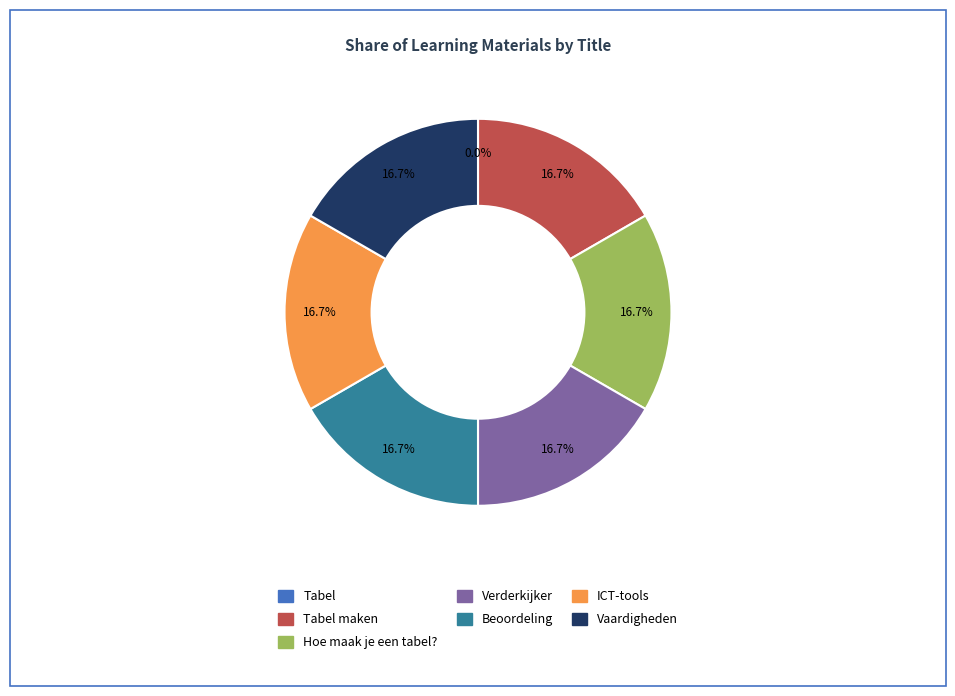

Is Vaardigheden the majority of the pie?

No